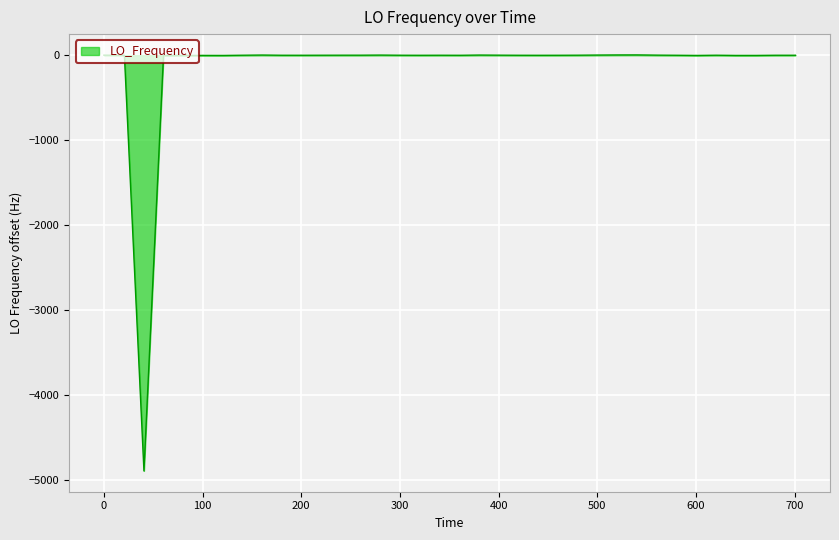

What is the minimum value shown in the chart?

-4891.6